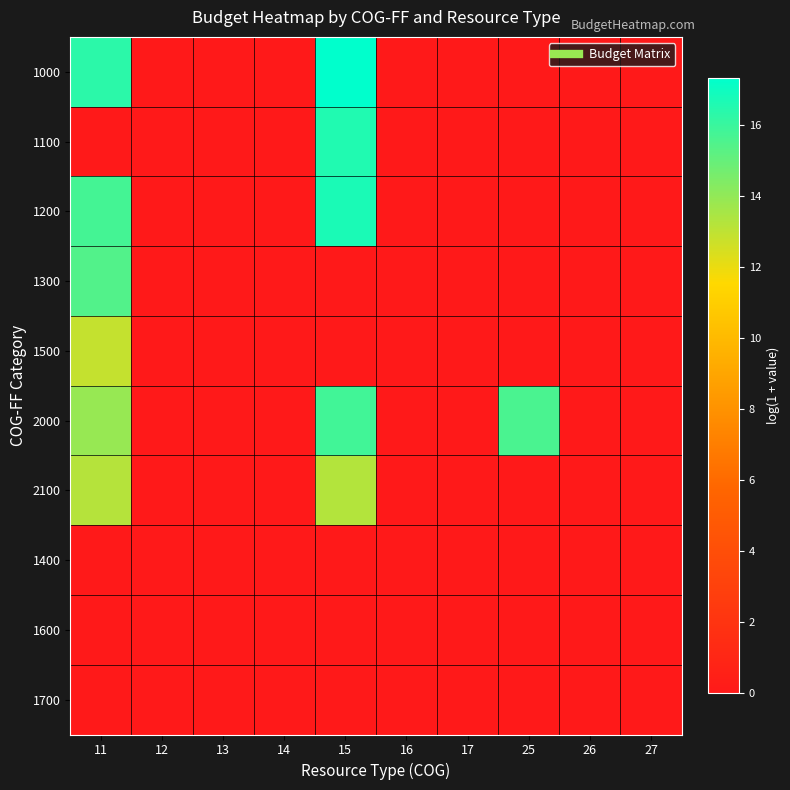

Reading left to right, extract all data points from this chart.

1000: 11=16.3	12=0.0	13=0.0	14=0.0	15=17.3	16=0.0	17=0.0	25=0.0	26=0.0	27=0.0
1100: 11=0.0	12=0.0	13=0.0	14=0.0	15=16.6	16=0.0	17=0.0	25=0.0	26=0.0	27=0.0
1200: 11=15.8	12=0.0	13=0.0	14=0.0	15=16.7	16=0.0	17=0.0	25=0.0	26=0.0	27=0.0
1300: 11=15.4	12=0.0	13=0.0	14=0.0	15=0.0	16=0.0	17=0.0	25=0.0	26=0.0	27=0.0
1500: 11=12.9	12=0.0	13=0.0	14=0.0	15=0.0	16=0.0	17=0.0	25=0.0	26=0.0	27=0.0
2000: 11=13.9	12=0.0	13=0.0	14=0.0	15=15.8	16=0.0	17=0.0	25=15.6	26=0.0	27=0.0
2100: 11=13.2	12=0.0	13=0.0	14=0.0	15=13.3	16=0.0	17=0.0	25=0.0	26=0.0	27=0.0
1400: 11=0.0	12=0.0	13=0.0	14=0.0	15=0.0	16=0.0	17=0.0	25=0.0	26=0.0	27=0.0
1600: 11=0.0	12=0.0	13=0.0	14=0.0	15=0.0	16=0.0	17=0.0	25=0.0	26=0.0	27=0.0
1700: 11=0.0	12=0.0	13=0.0	14=0.0	15=0.0	16=0.0	17=0.0	25=0.0	26=0.0	27=0.0